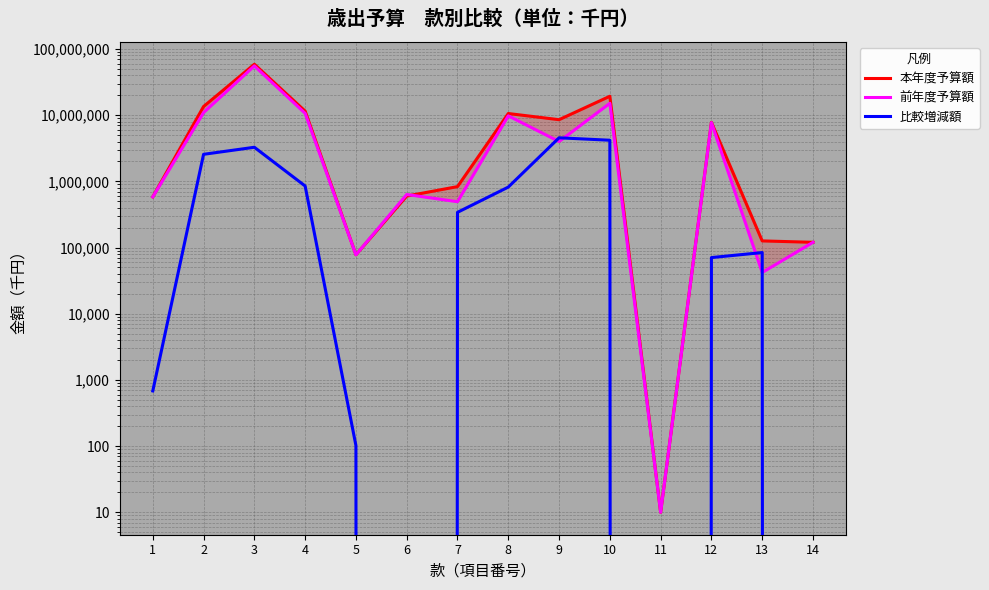

Which series has the widest spread of values?

本年度予算額